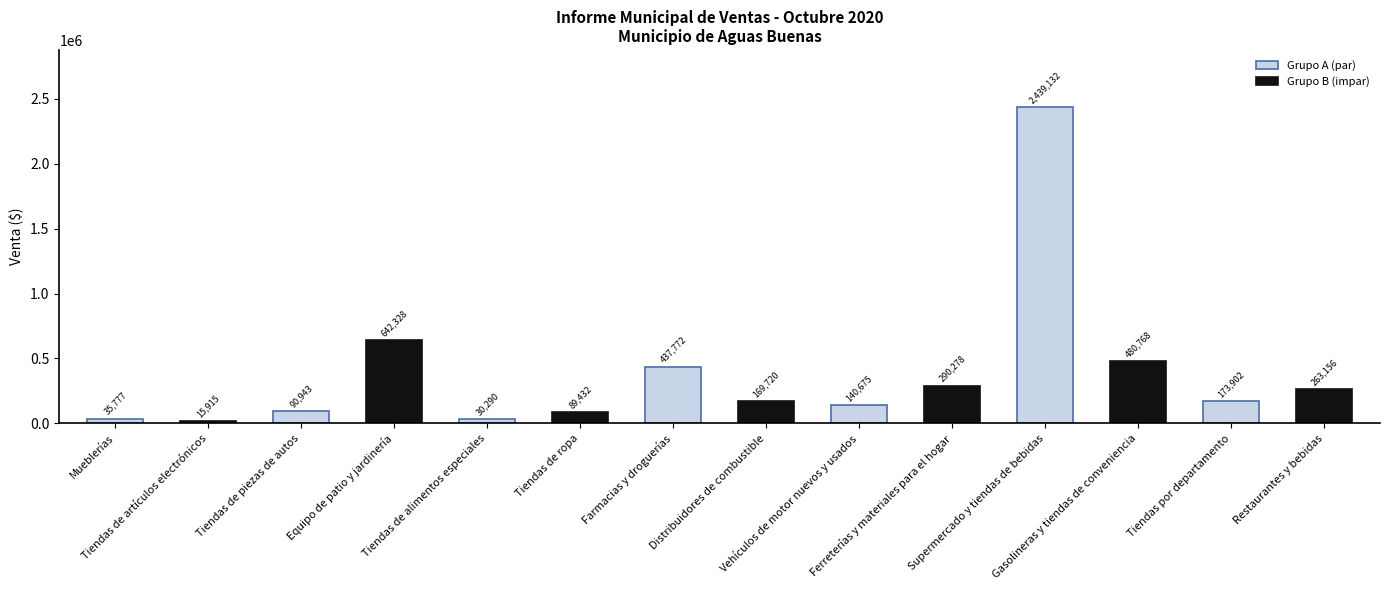

Between Tiendas de artículos electrónicos and Distribuidores de combustible, which is larger?

Distribuidores de combustible